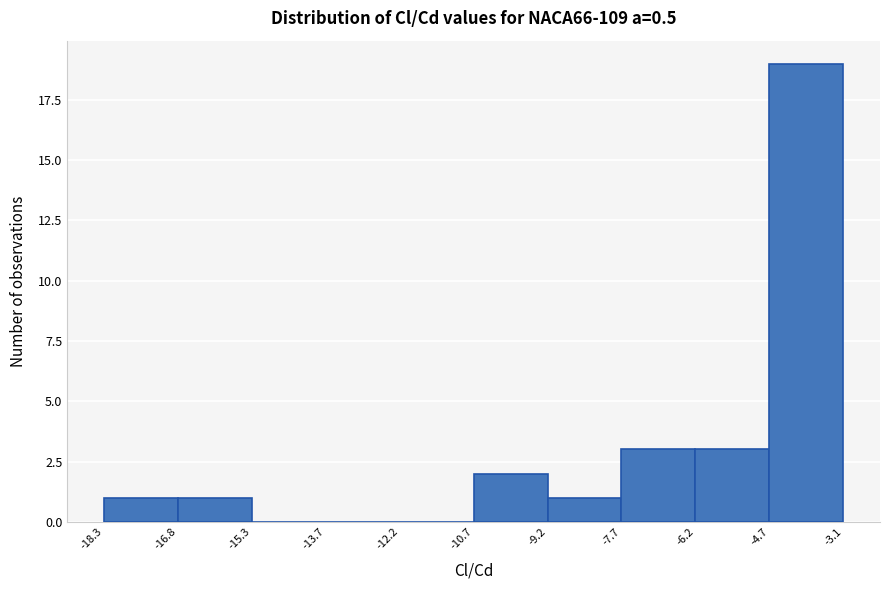

Reading left to right, list every bar in this chart as the range it spans on the x-axis followed by its height. The values are not printed on the chart, so give them approximately, as read against the axis.

-18.3 to -16.8: 1
-16.8 to -15.3: 1
-15.3 to -13.7: 0
-13.7 to -12.2: 0
-12.2 to -10.7: 0
-10.7 to -9.2: 2
-9.2 to -7.7: 1
-7.7 to -6.2: 3
-6.2 to -4.7: 3
-4.7 to -3.1: 19